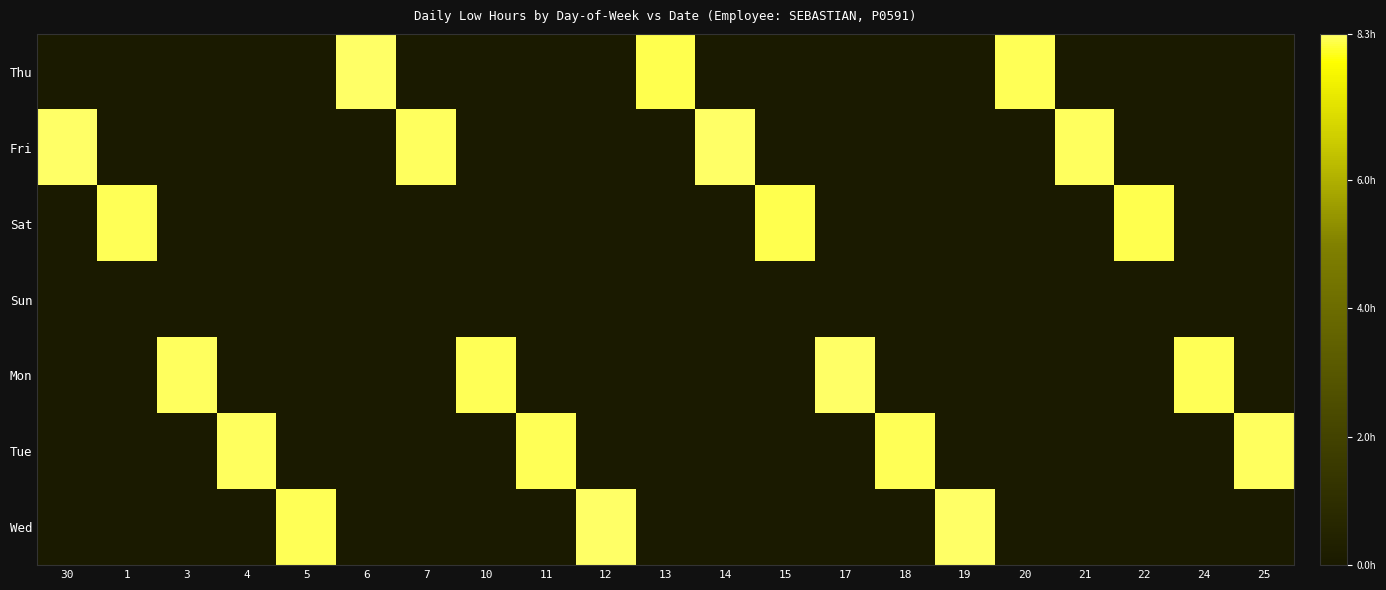

Reading left to right, what are all the values shown in this chart?

Thu: 30=0.0	1=0.0	3=0.0	4=0.0	5=0.0	6=8.3	7=0.0	10=0.0	11=0.0	12=0.0	13=8.2	14=0.0	15=0.0	17=0.0	18=0.0	19=0.0	20=8.2	21=0.0	22=0.0	24=0.0	25=0.0
Fri: 30=8.3	1=0.0	3=0.0	4=0.0	5=0.0	6=0.0	7=8.2	10=0.0	11=0.0	12=0.0	13=0.0	14=8.3	15=0.0	17=0.0	18=0.0	19=0.0	20=0.0	21=8.2	22=0.0	24=0.0	25=0.0
Sat: 30=0.0	1=8.2	3=0.0	4=0.0	5=0.0	6=0.0	7=0.0	10=0.0	11=0.0	12=0.0	13=0.0	14=0.0	15=8.2	17=0.0	18=0.0	19=0.0	20=0.0	21=0.0	22=8.2	24=0.0	25=0.0
Sun: 30=0.0	1=0.0	3=0.0	4=0.0	5=0.0	6=0.0	7=0.0	10=0.0	11=0.0	12=0.0	13=0.0	14=0.0	15=0.0	17=0.0	18=0.0	19=0.0	20=0.0	21=0.0	22=0.0	24=0.0	25=0.0
Mon: 30=0.0	1=0.0	3=8.2	4=0.0	5=0.0	6=0.0	7=0.0	10=8.2	11=0.0	12=0.0	13=0.0	14=0.0	15=0.0	17=8.2	18=0.0	19=0.0	20=0.0	21=0.0	22=0.0	24=8.2	25=0.0
Tue: 30=0.0	1=0.0	3=0.0	4=8.2	5=0.0	6=0.0	7=0.0	10=0.0	11=8.2	12=0.0	13=0.0	14=0.0	15=0.0	17=0.0	18=8.2	19=0.0	20=0.0	21=0.0	22=0.0	24=0.0	25=8.2
Wed: 30=0.0	1=0.0	3=0.0	4=0.0	5=8.2	6=0.0	7=0.0	10=0.0	11=0.0	12=8.2	13=0.0	14=0.0	15=0.0	17=0.0	18=0.0	19=8.2	20=0.0	21=0.0	22=0.0	24=0.0	25=0.0